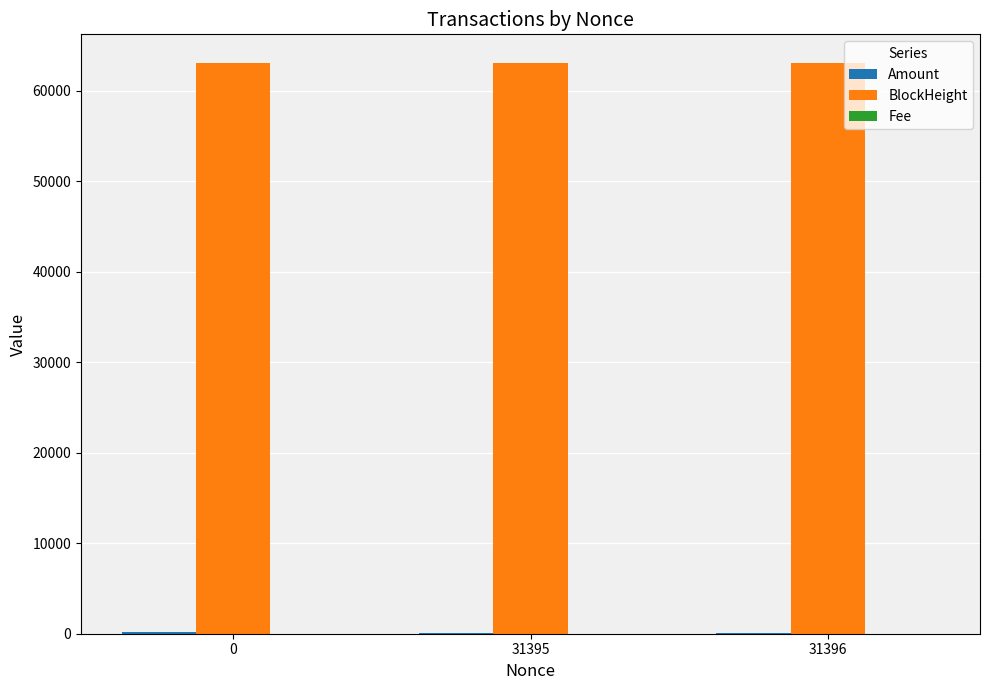

Which series has the largest total across all categories?

BlockHeight